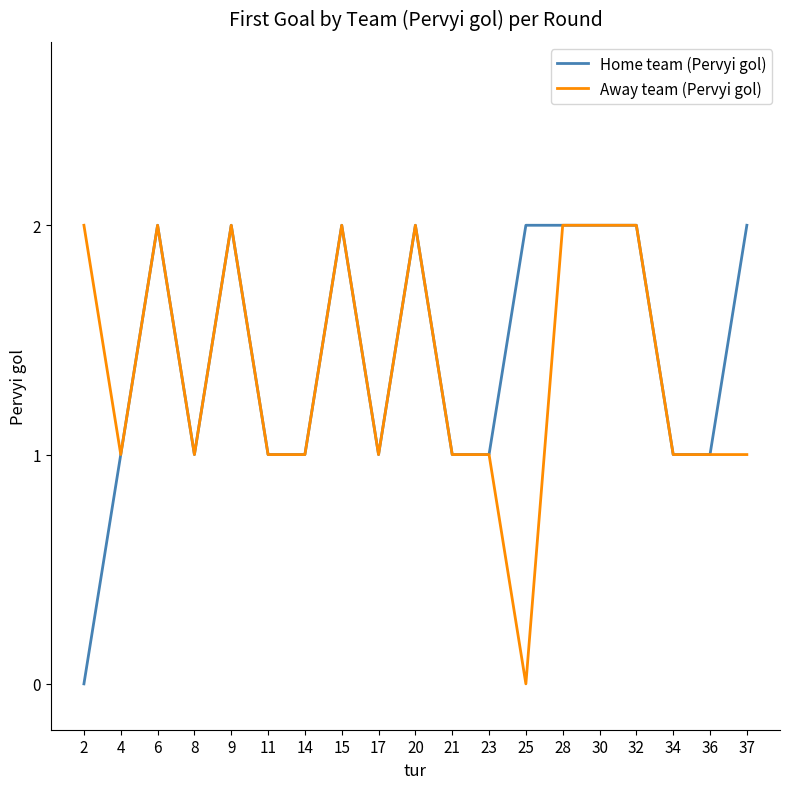

At which label does Away team (Pervyi gol) reach its minimum?

25